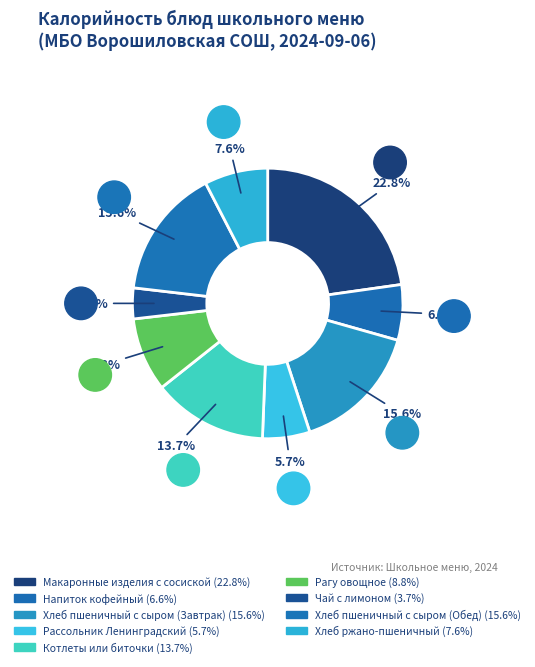

Which has a higher value, Рагу овощное or Макаронные изделия с сосиской?

Макаронные изделия с сосиской